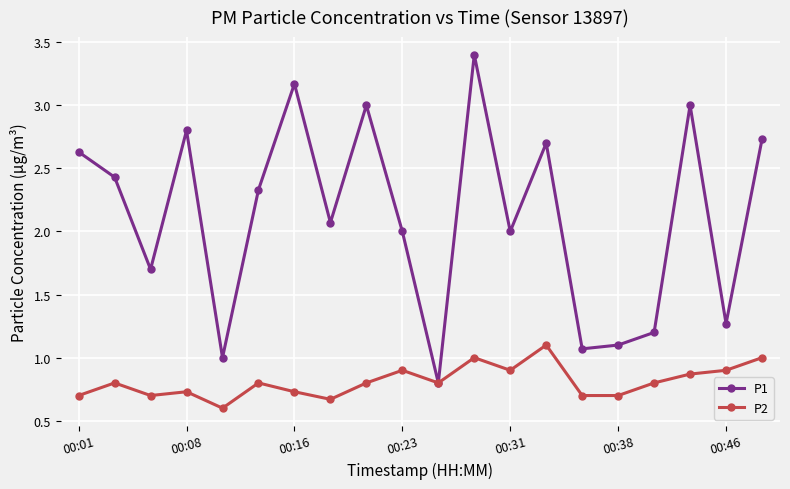

Rank the series by their average value, from highest to lowest.

P1, P2